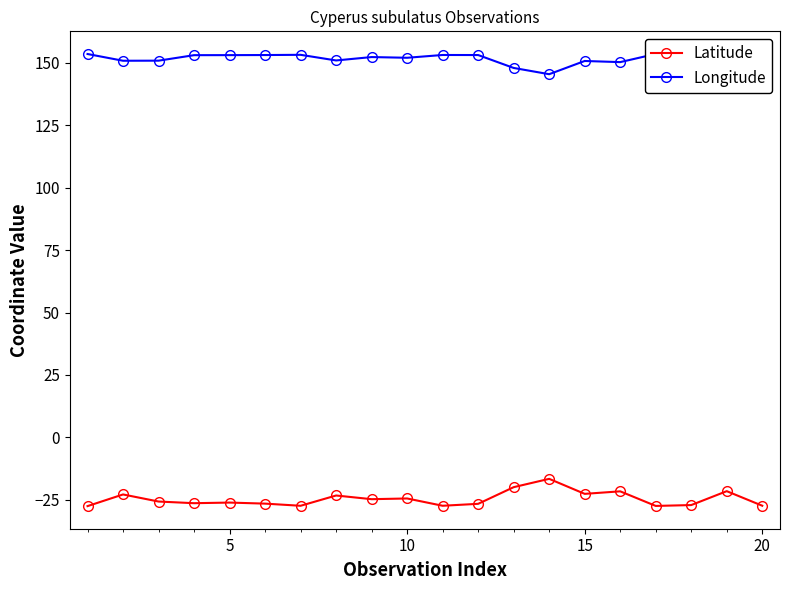

True or false: Latitude has more than 0 interior local peaks.

True